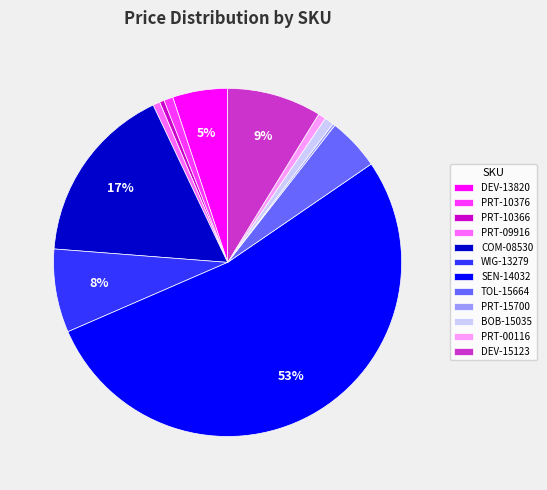

Which category has the biggest portion of the pie?

SEN-14032